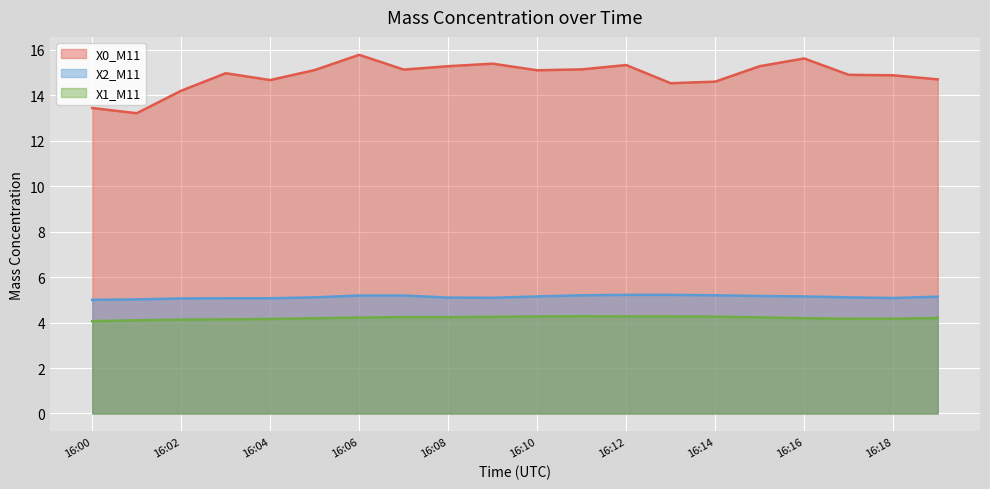

What is the difference between the maximum and minimum values in the X0_M11 series?

2.6